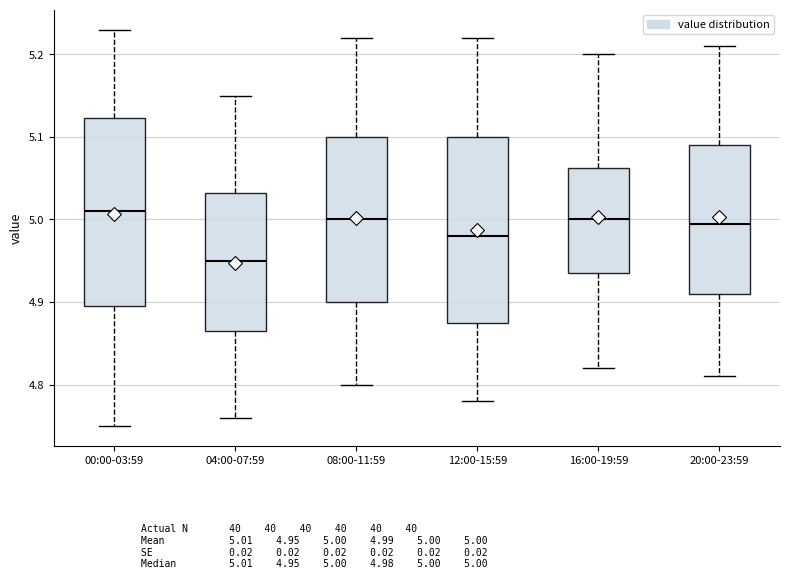

Reading left to right, read every box against the y-axis: the position of its median line, the range the box covers, and the ends of its whiskers. The values are not printed on the chart, so give them approximately, as read against the axis.

00:00-03:59: median 5.01, box 4.90 to 5.12, whiskers 4.75 to 5.23
04:00-07:59: median 4.95, box 4.87 to 5.03, whiskers 4.76 to 5.15
08:00-11:59: median 5.00, box 4.90 to 5.10, whiskers 4.80 to 5.22
12:00-15:59: median 4.98, box 4.88 to 5.10, whiskers 4.78 to 5.22
16:00-19:59: median 5.00, box 4.94 to 5.06, whiskers 4.82 to 5.20
20:00-23:59: median 5.00, box 4.91 to 5.09, whiskers 4.81 to 5.21